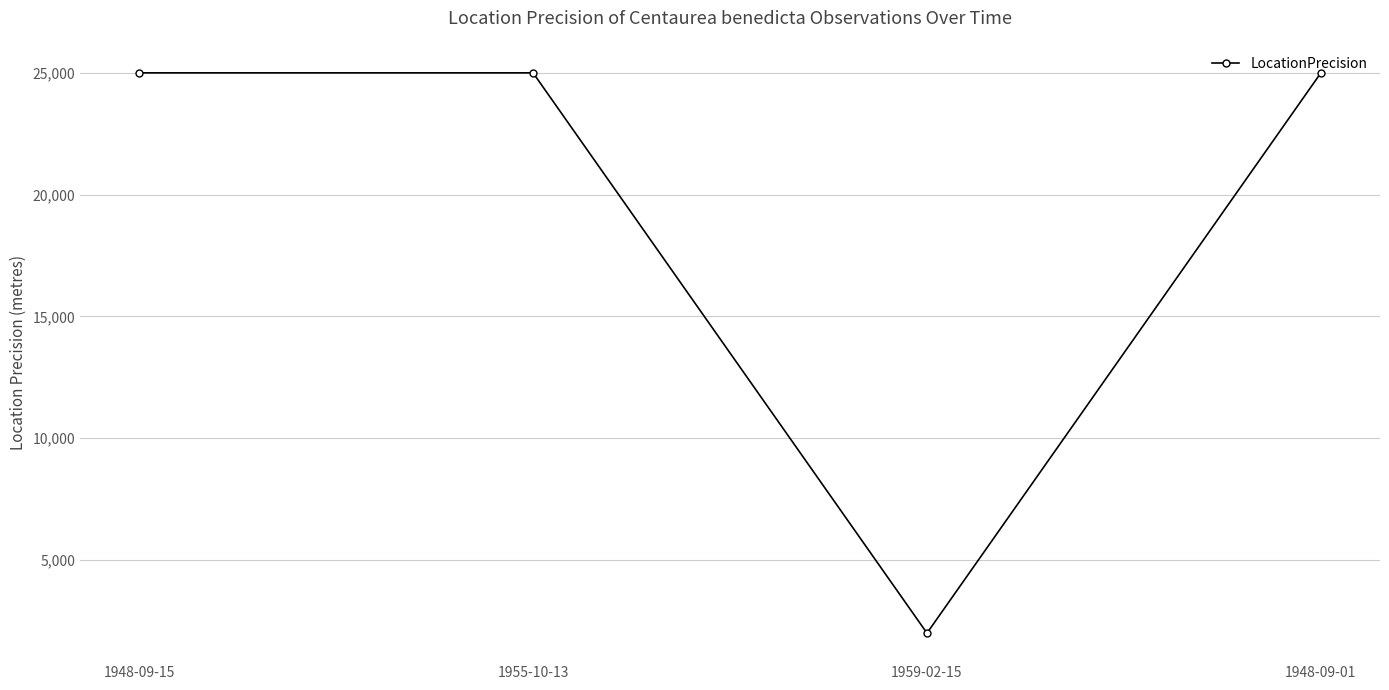

What is the value of the 1st point from the left?

25000